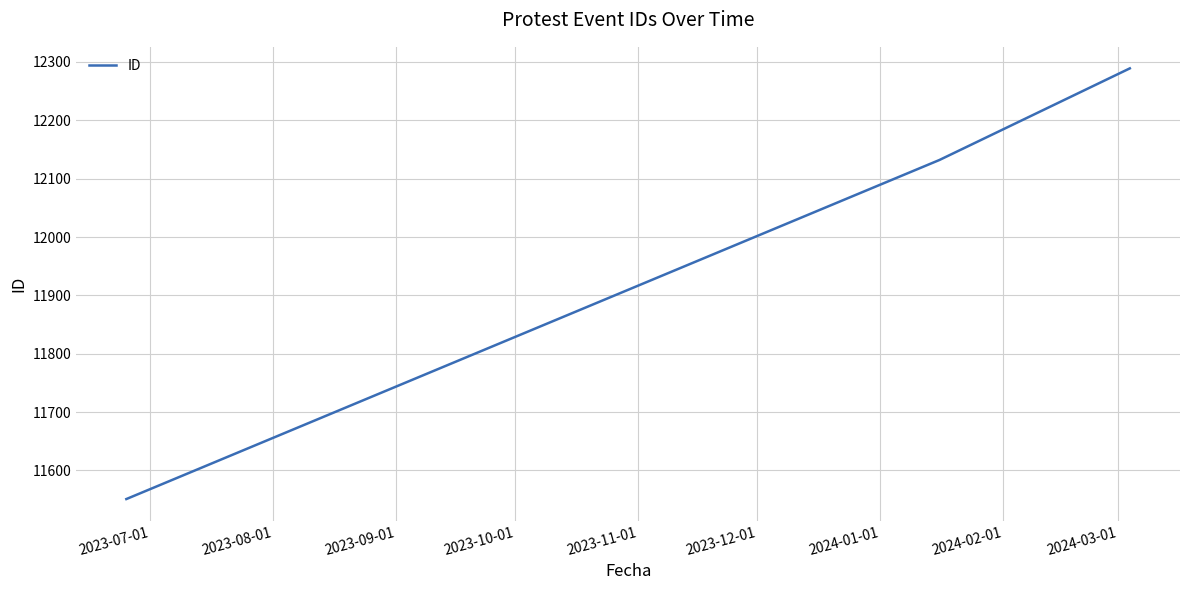

What is the maximum value shown in the chart?

12289